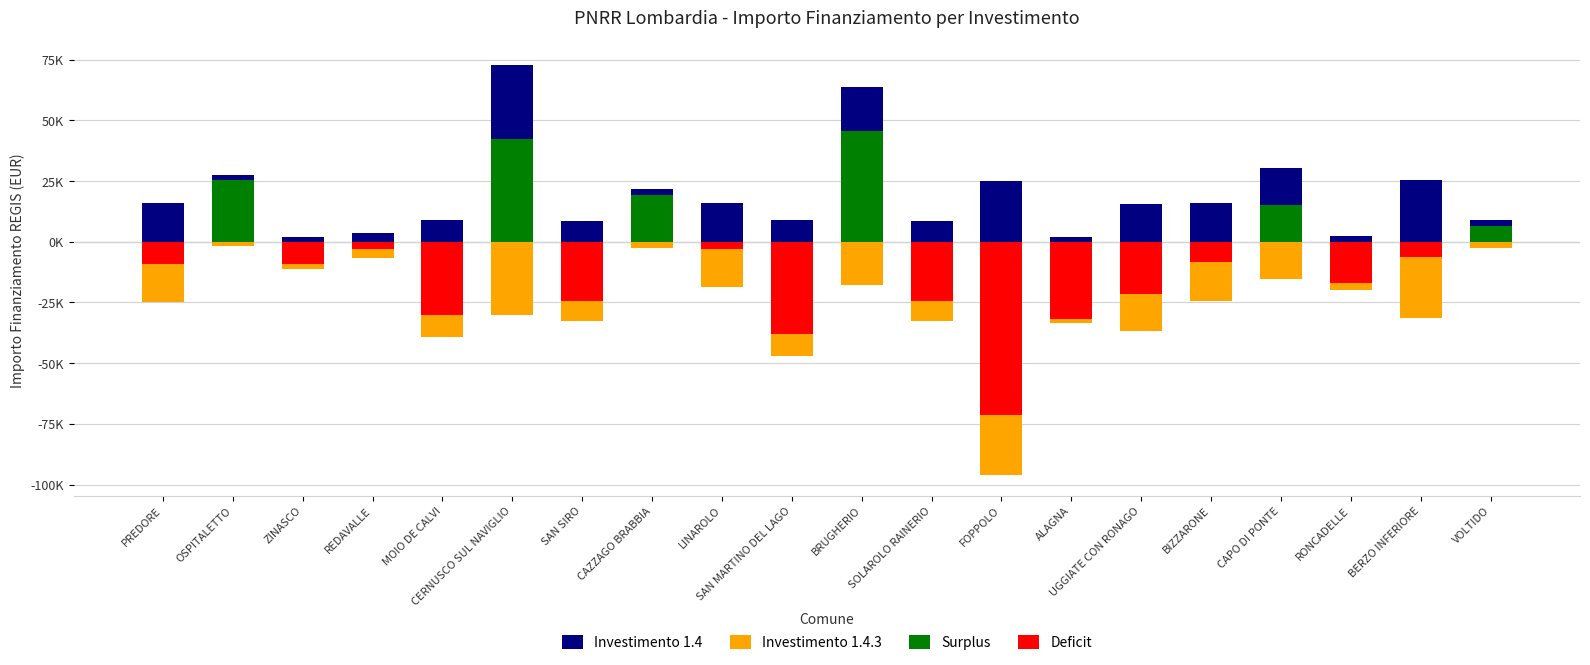

True or false: Investimento 1.4.3 has a value of -24887 at PREDORE.

True